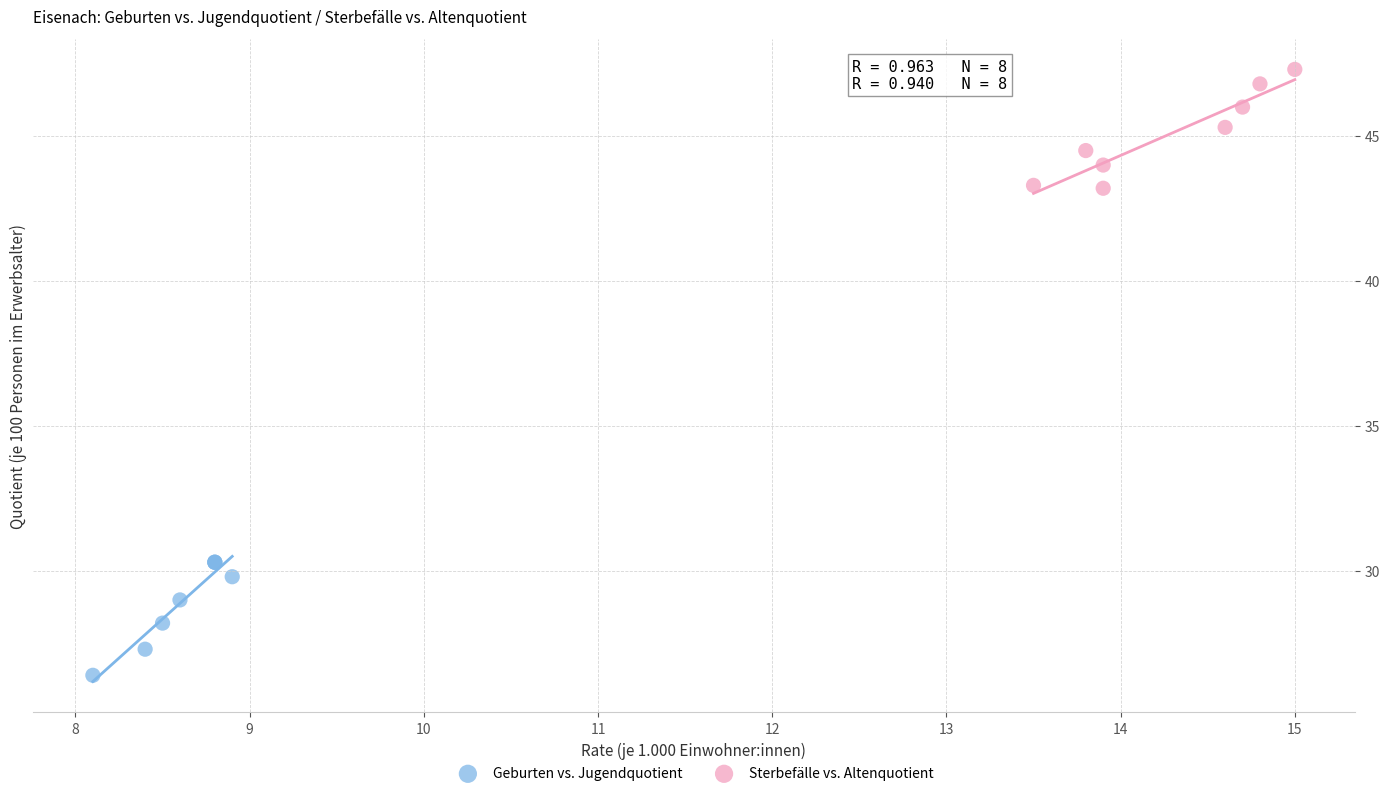

Which series contains the highest Y value?

Sterbefälle vs. Altenquotient